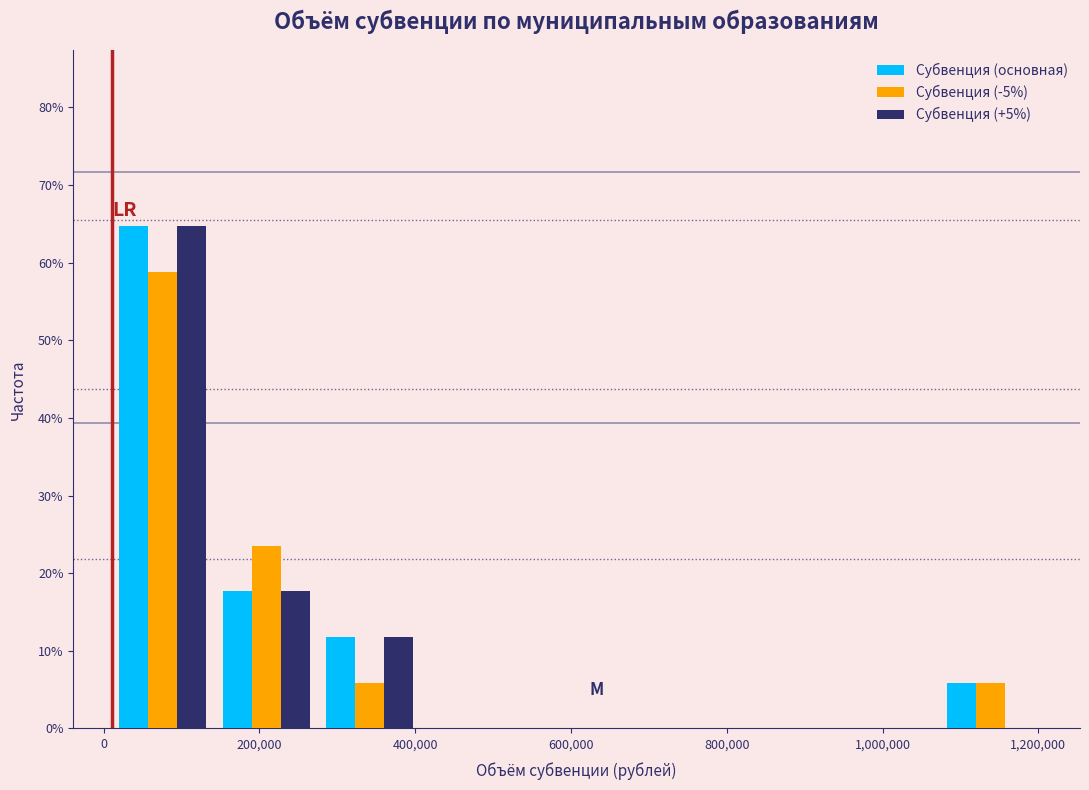

Reading left to right, transcribe this chart: for each range on the x-axis, give the height of each series' bar. Neither the bar edges nor the heights are printed on the chart, so give them approximately, as read against the axes.

0 to 140000: Субвенция (основная)=65	Субвенция (-5%)=59	Субвенция (+5%)=65
140000 to 280000: Субвенция (основная)=18	Субвенция (-5%)=24	Субвенция (+5%)=18
280000 to 400000: Субвенция (основная)=12	Субвенция (-5%)=6	Субвенция (+5%)=12
400000 to 540000: Субвенция (основная)=0	Субвенция (-5%)=0	Субвенция (+5%)=0
540000 to 680000: Субвенция (основная)=0	Субвенция (-5%)=0	Субвенция (+5%)=0
680000 to 800000: Субвенция (основная)=0	Субвенция (-5%)=0	Субвенция (+5%)=0
800000 to 940000: Субвенция (основная)=0	Субвенция (-5%)=0	Субвенция (+5%)=0
940000 to 1080000: Субвенция (основная)=0	Субвенция (-5%)=0	Субвенция (+5%)=0
1080000 to 1200000: Субвенция (основная)=6	Субвенция (-5%)=6	Субвенция (+5%)=0